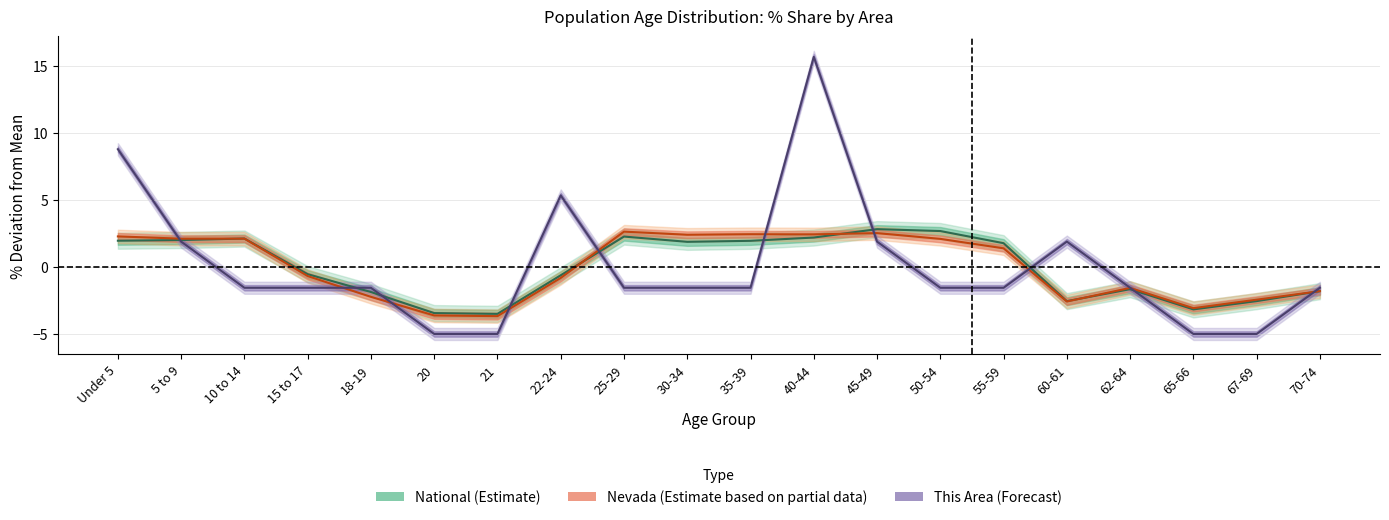

List the series in order of their peak value, highest first.

This Area, National, Nevada